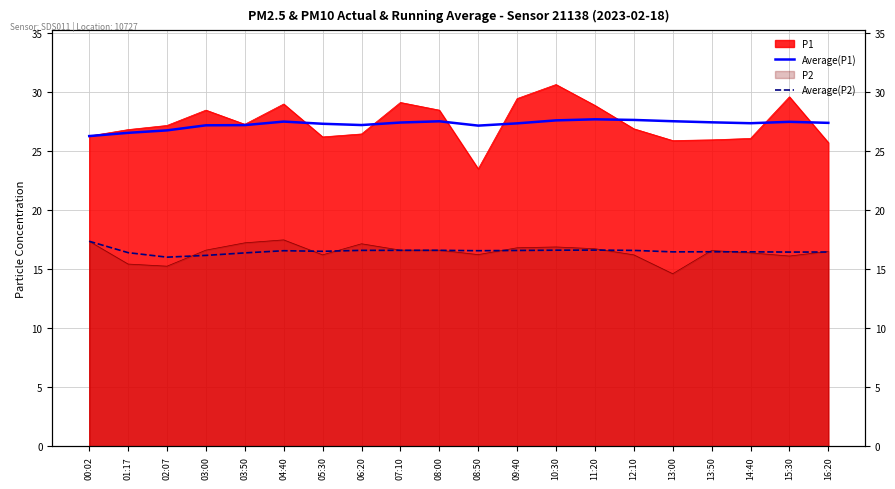

At how many categories does at least one series exceed 18?

20